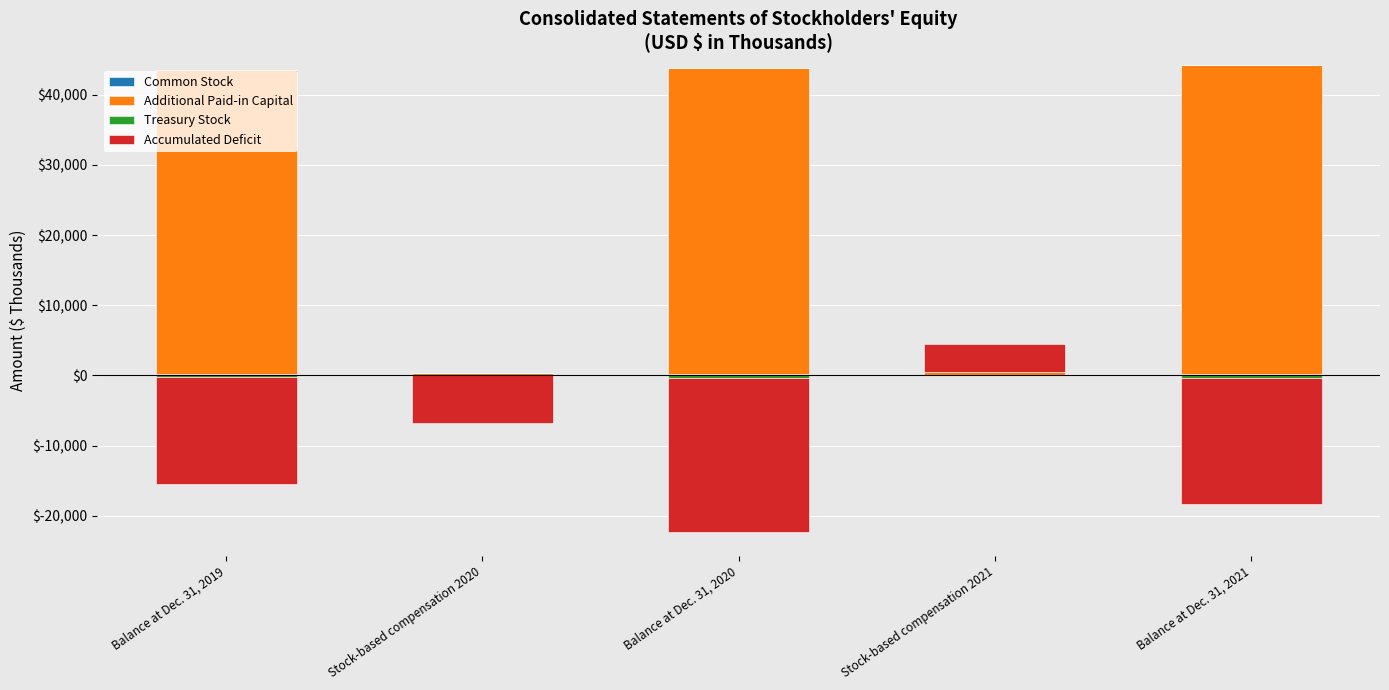

Rank the series by their maximum value, from highest to lowest.

Additional Paid-in Capital, Accumulated Deficit, Common Stock, Treasury Stock